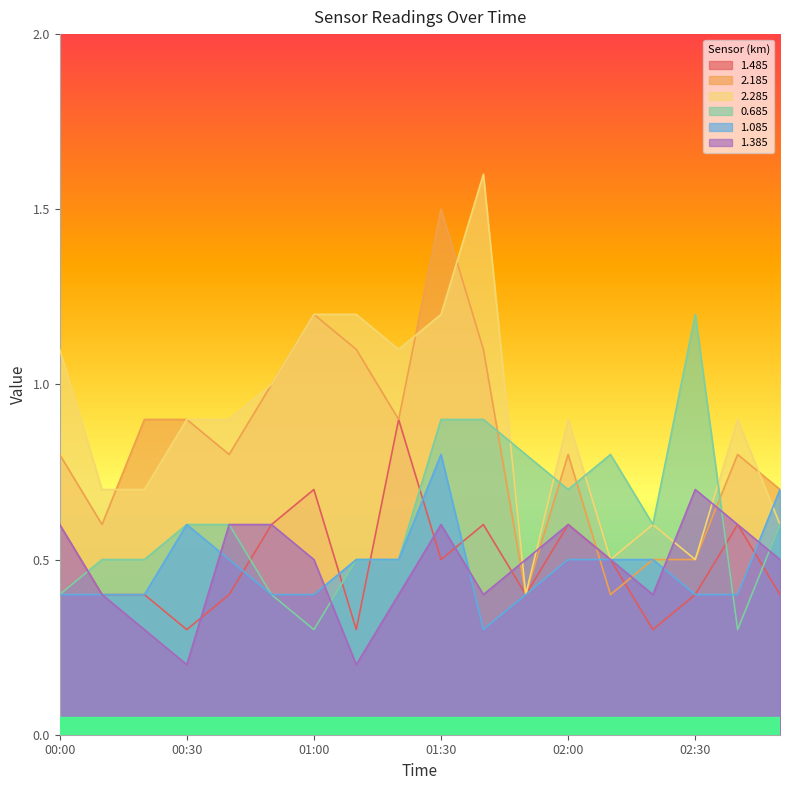

At 00:30, list the series in order from smallest to largest.

1.385, 1.485, 0.685, 1.085, 2.185, 2.285